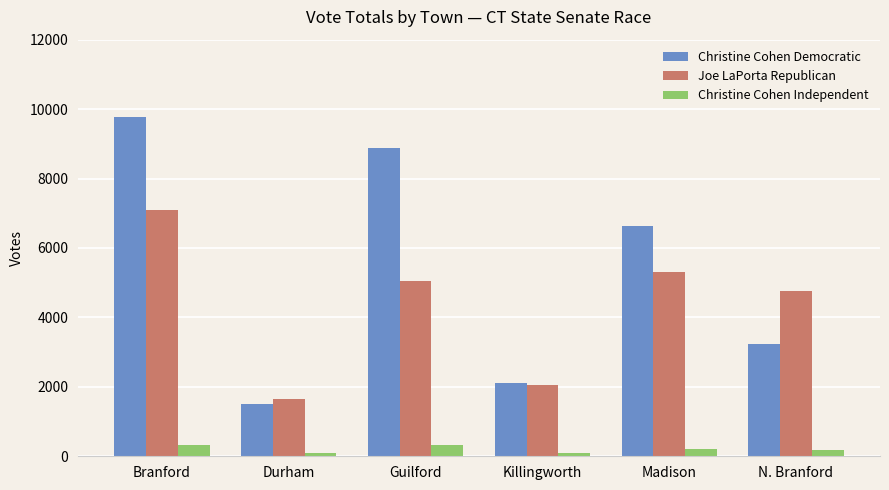

List the series in order of their peak value, lowest first.

Christine Cohen Independent, Joe LaPorta Republican, Christine Cohen Democratic